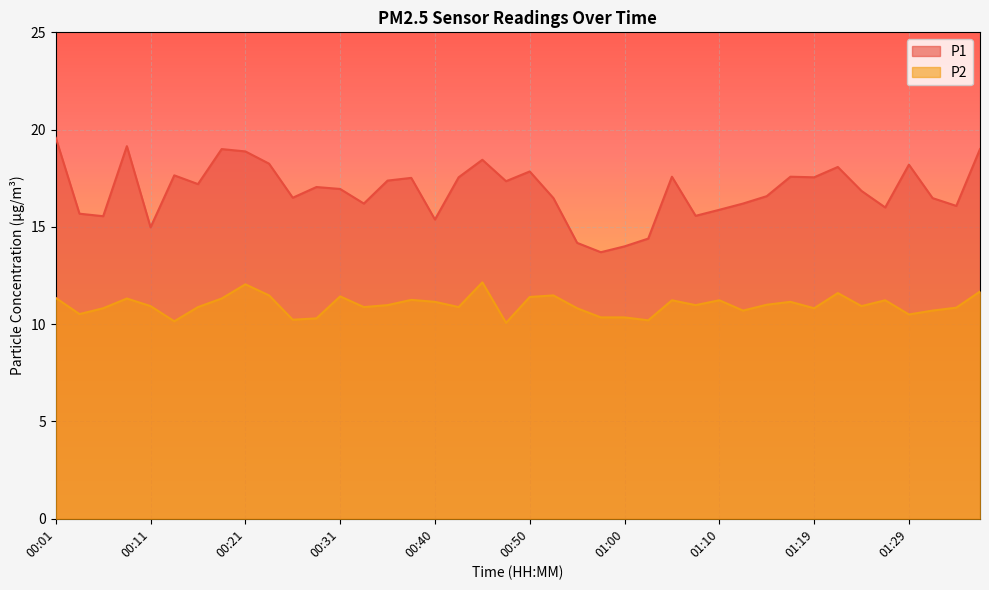

True or false: P2 and P1 intersect in this chart.

False